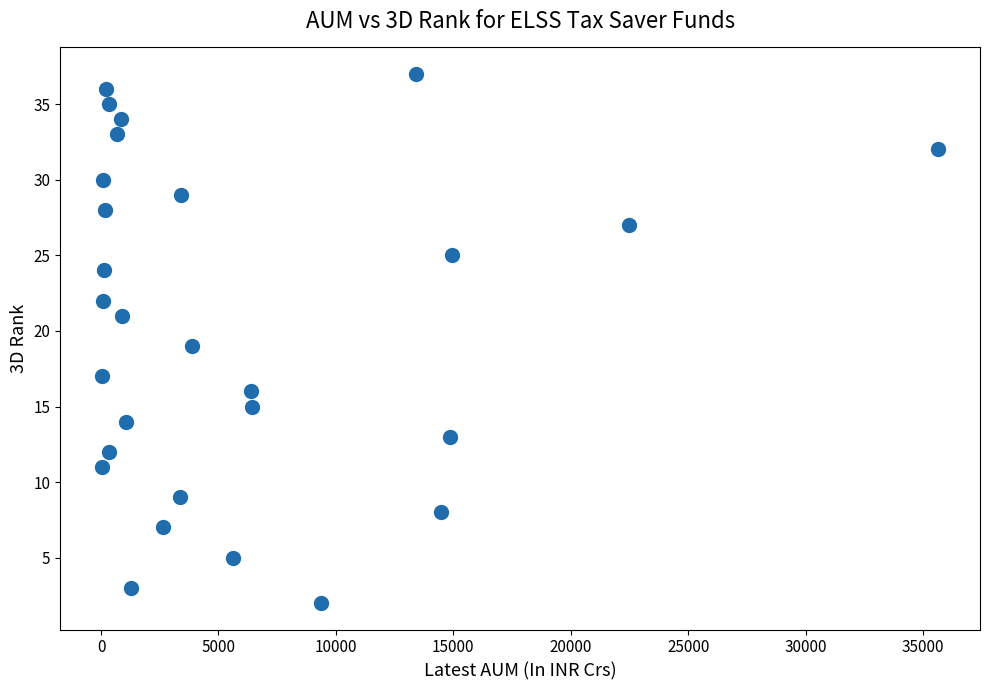

What is the range of Y values (max minus min)?

35